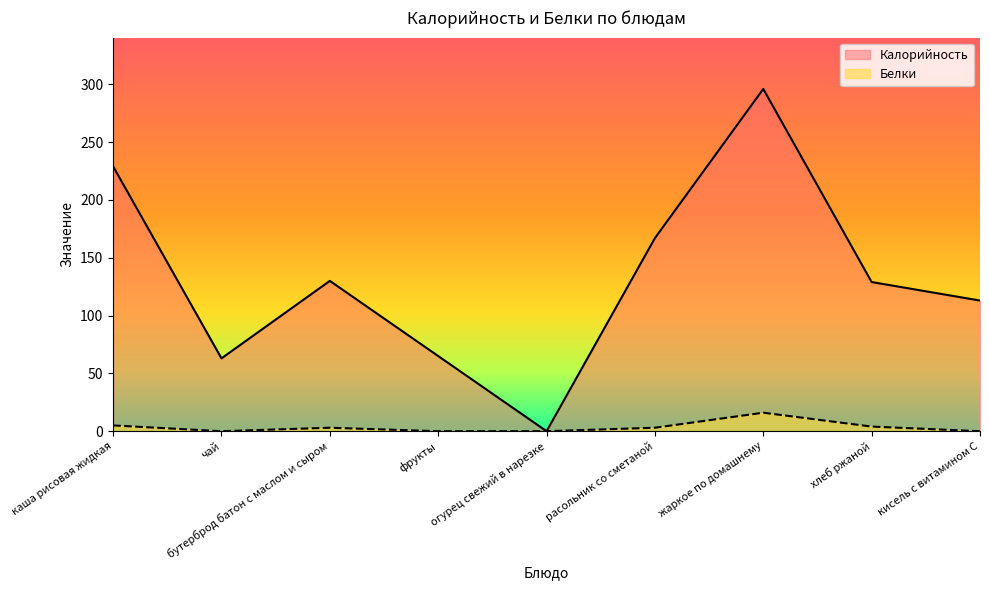

Reading left to right, transcribe all the data shown in this chart.

Калорийность: 229	63	130	65	0	167	296	129	113
Белки: 5	0	3	0	0	3	16	4	0